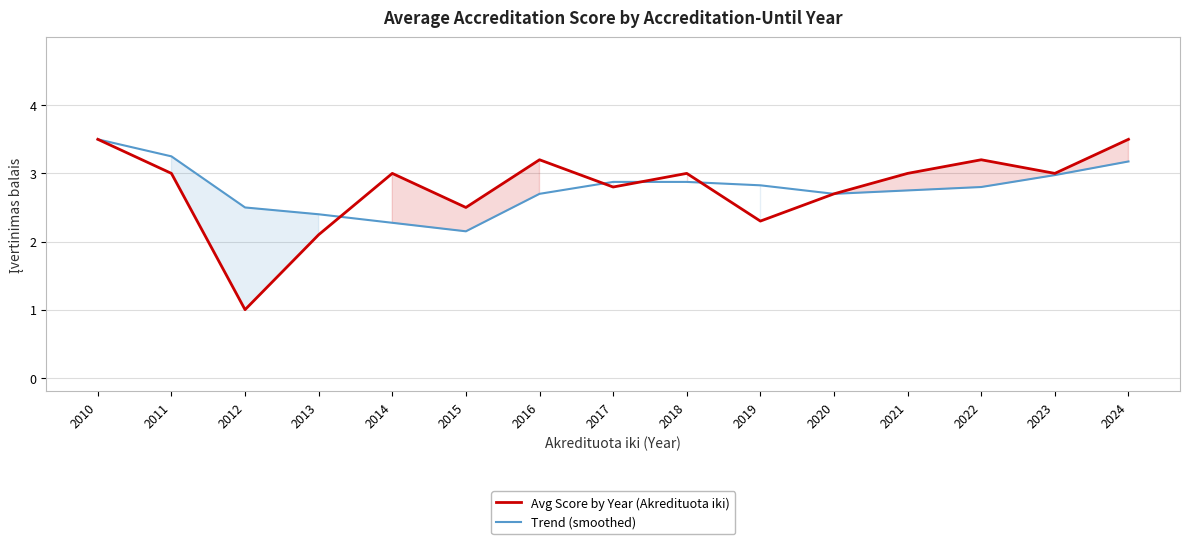

After their last crossing, which series has the higher values: Avg Score by Year (Akredituota iki) or Trend (smoothed)?

Trend (smoothed)